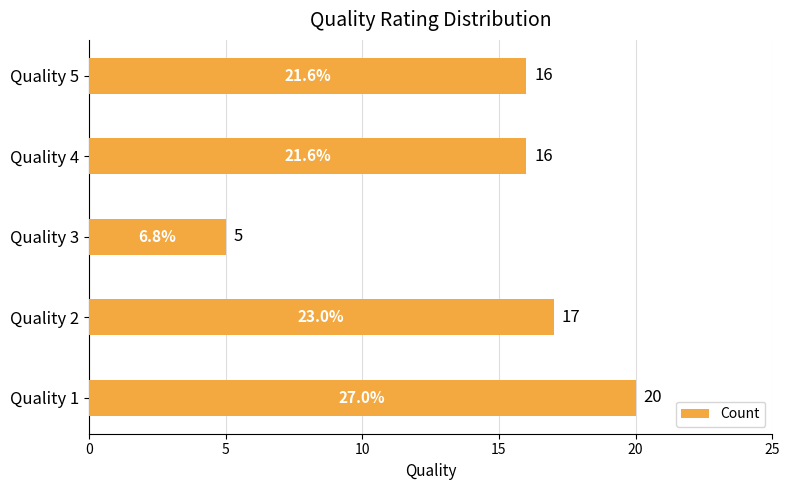

How many bars are there in total?

5